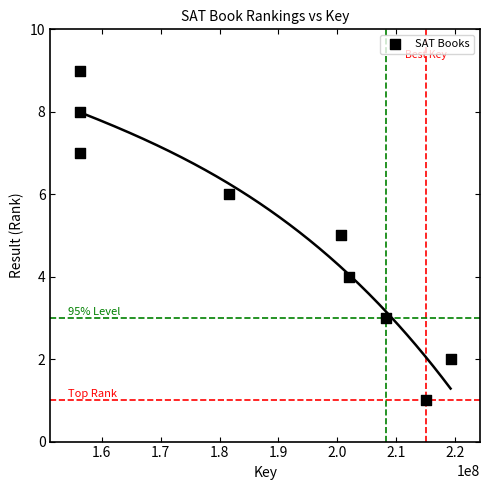

What is the range of Y values (max minus min)?

8